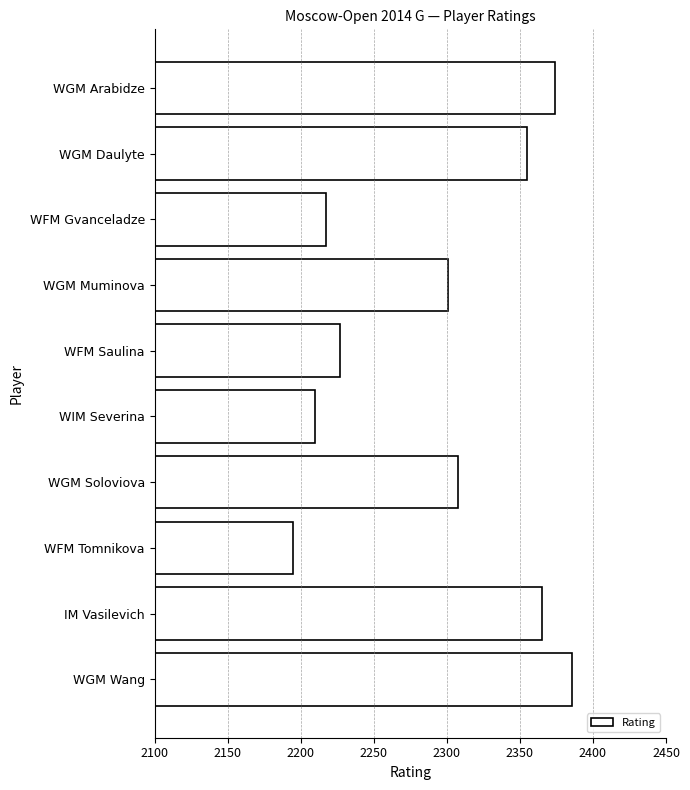

How many series are shown in this chart?

1